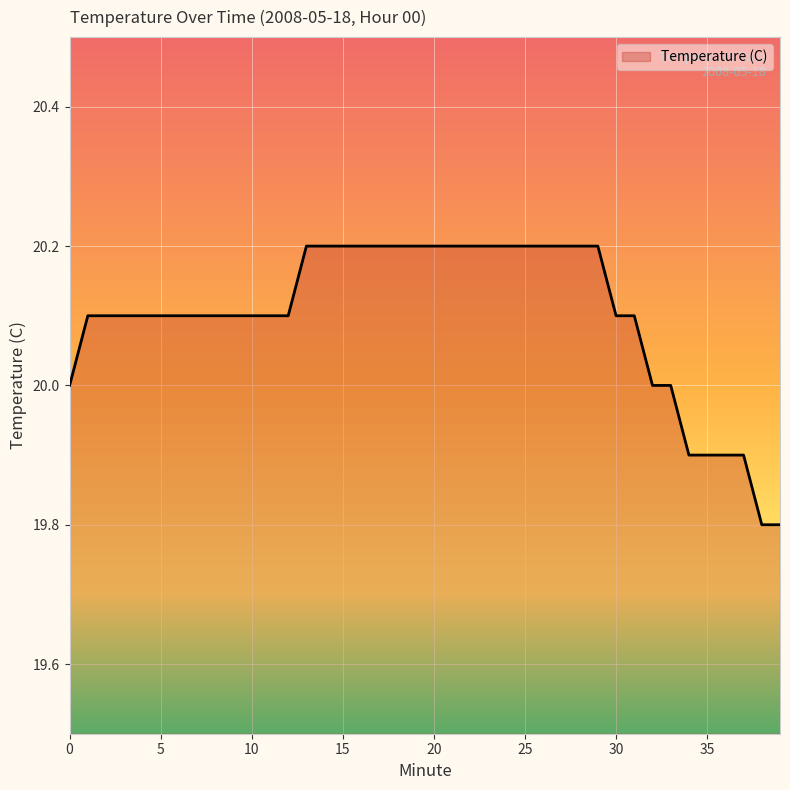

How many lines are shown in the chart?

1